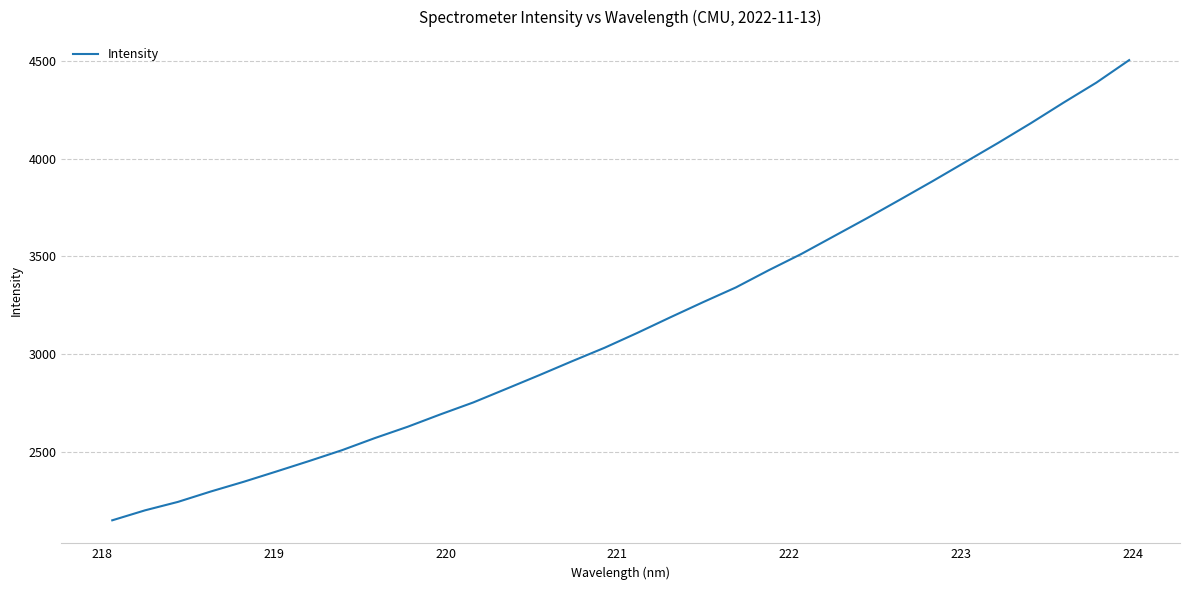

What is the greatest value displayed?

4503.4